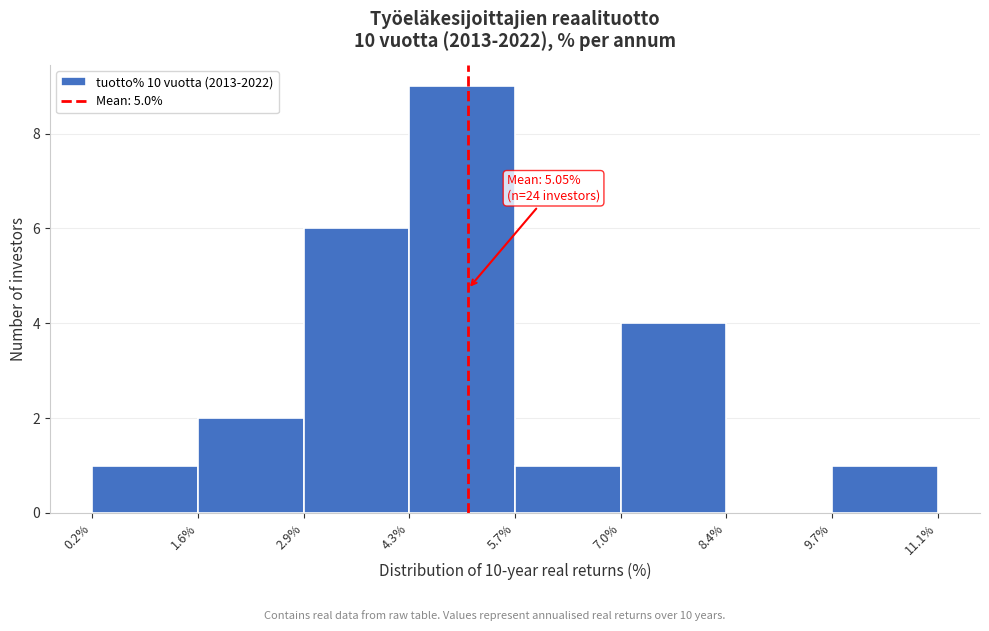

Over which range of the x-axis is the bar tallest?

4.3% to 5.7%